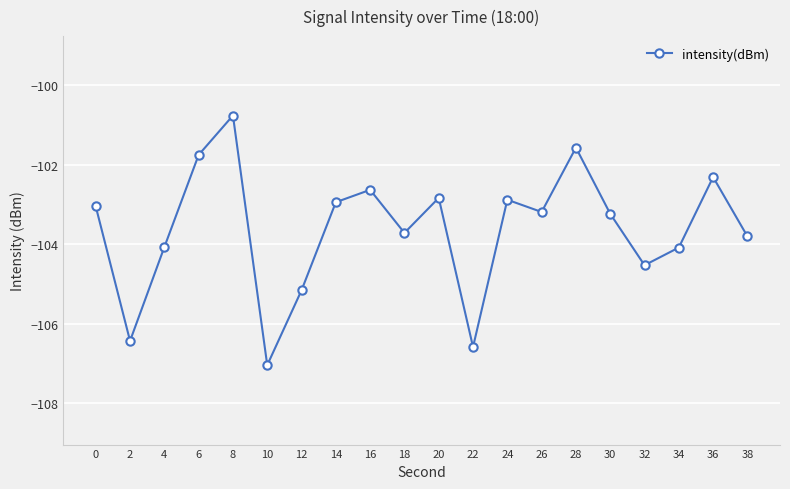

How many lines are shown in the chart?

1